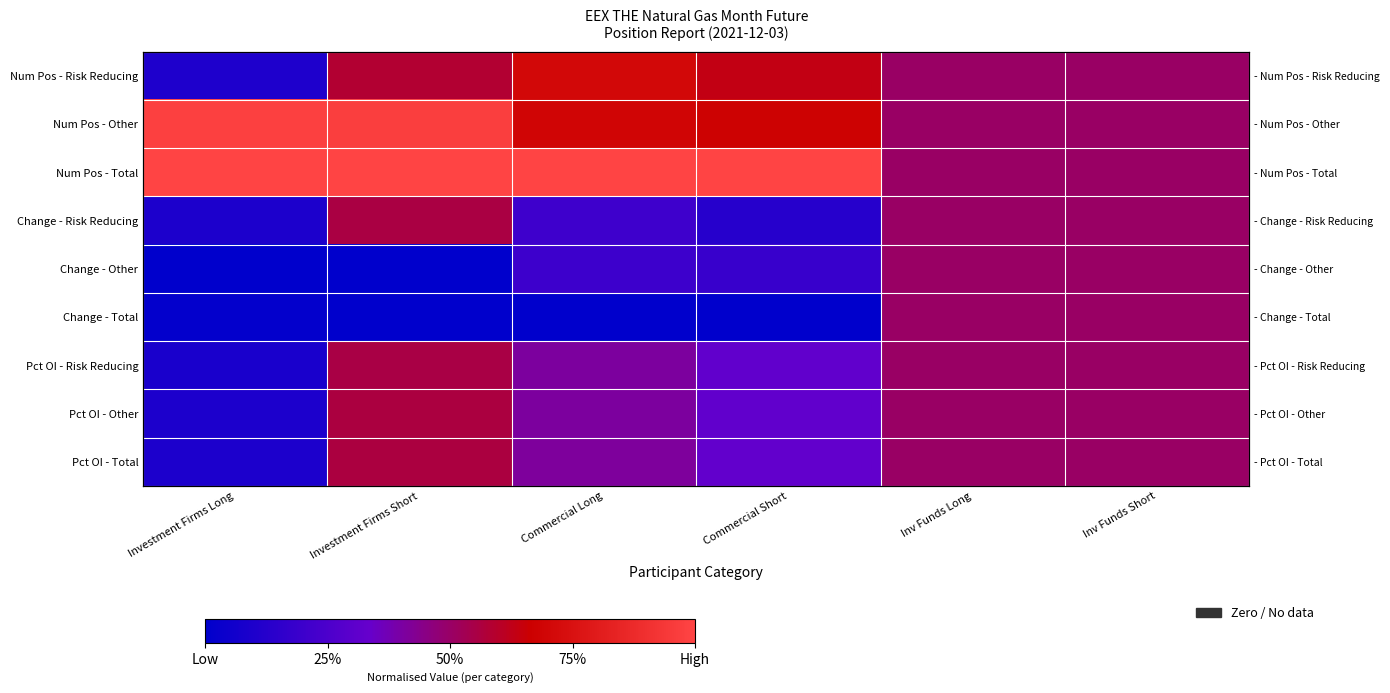

At which category is the sum across all series the highest?

Investment Firms Short